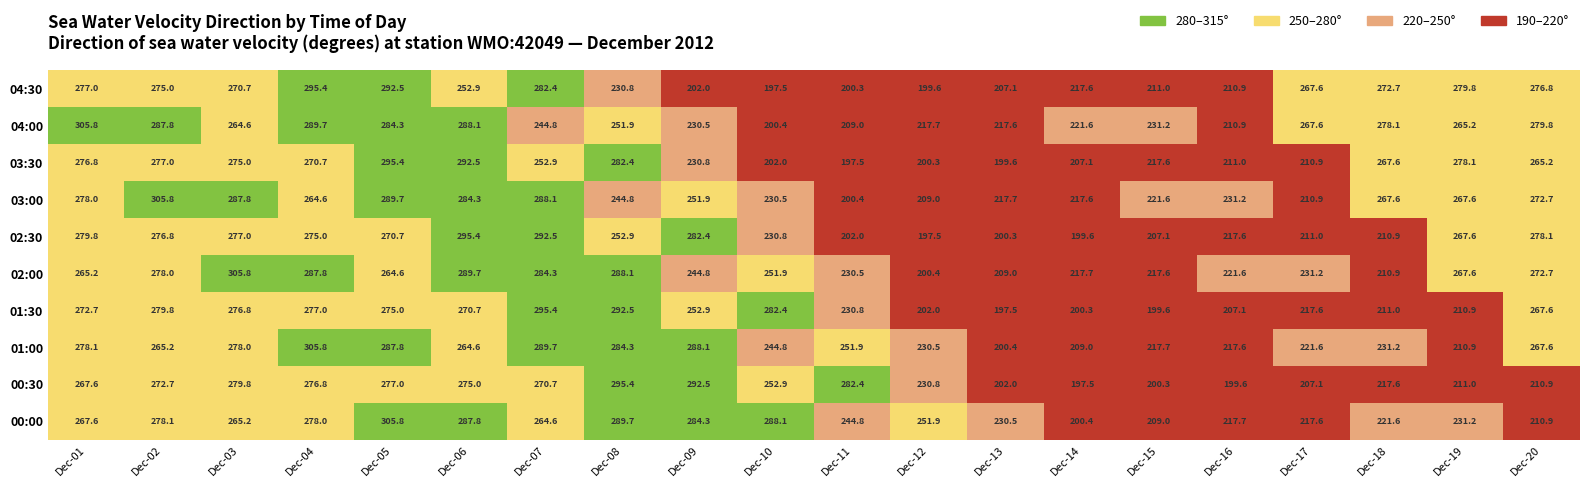

Rank the series at Dec-08 from lowest to highest value.

04:30, 03:00, 04:00, 02:30, 03:30, 01:00, 02:00, 00:00, 01:30, 00:30